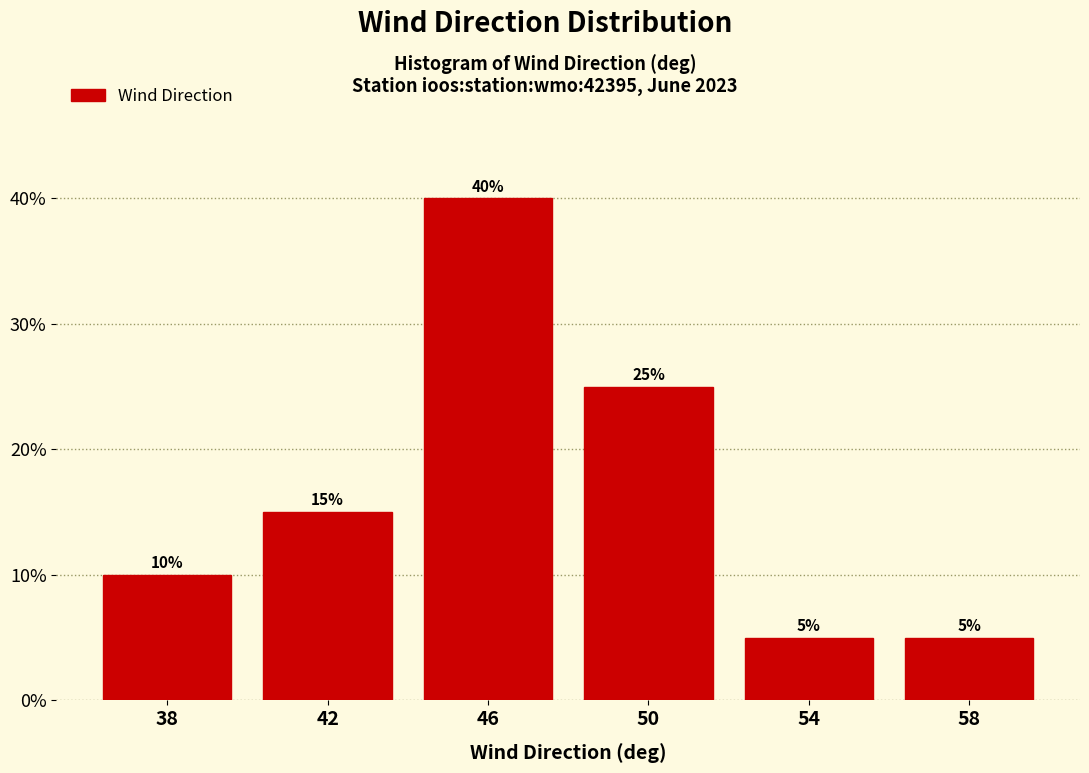

Reading right to left, transcribe all the data shown in this chart.

58=5	54=5	50=25	46=40	42=15	38=10